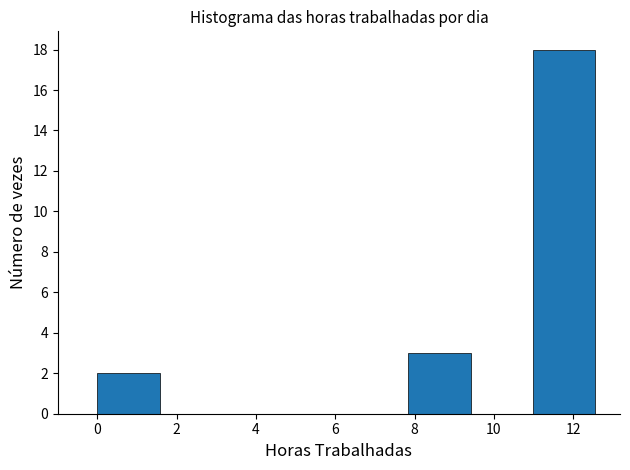

Reading left to right, transcribe this chart: for each bar, give the range it covers on the x-axis and its height. Neither the bar edges nor the heights are printed on the chart, so give them approximately, as read against the axes.

0.0 to 1.6: 2
1.6 to 3.2: 0
3.2 to 4.8: 0
4.8 to 6.2: 0
6.2 to 7.8: 0
7.8 to 9.4: 3
9.4 to 11.0: 0
11.0 to 12.6: 18